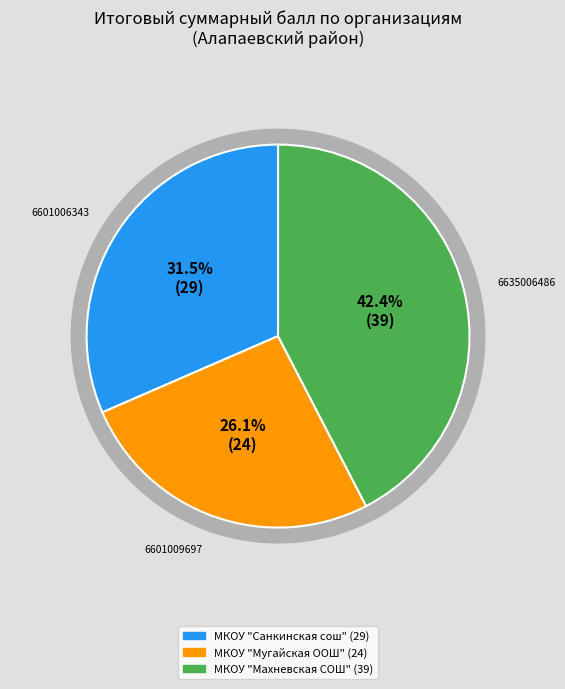

True or false: МКОУ "Мугайская ООШ" accounts for 18% of the total.

False